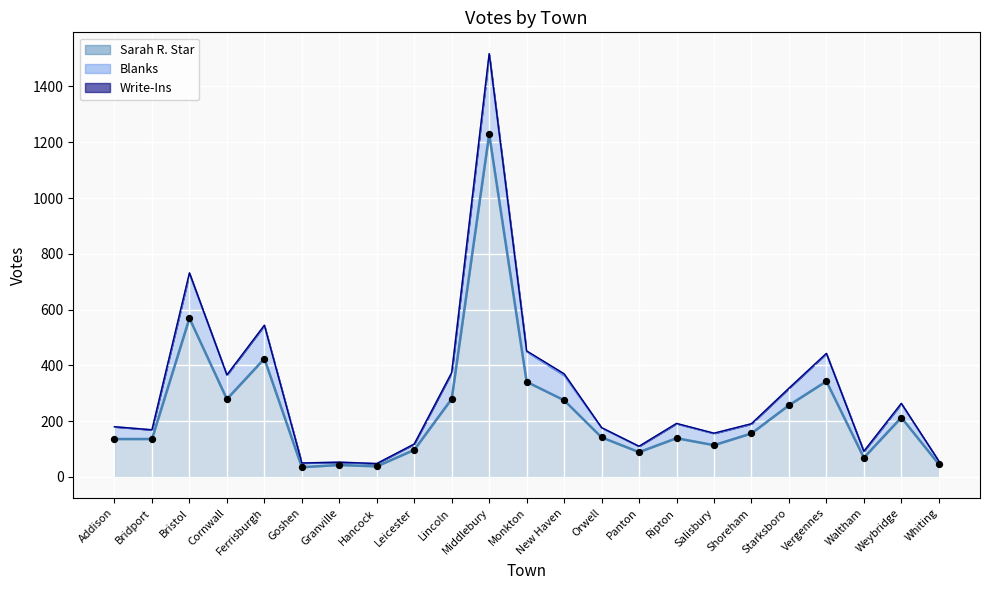

Which series contains the lowest Y value?

Sarah R. Star